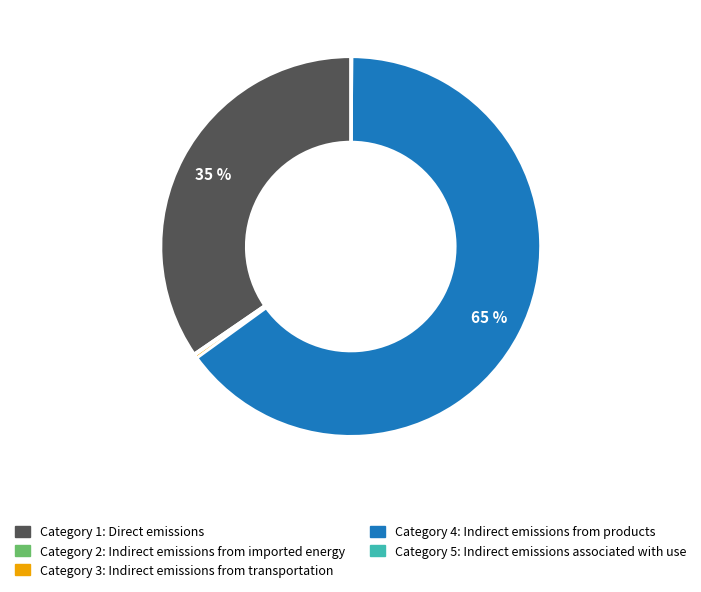

Which slice is the largest?

Category 4: Indirect emissions from products